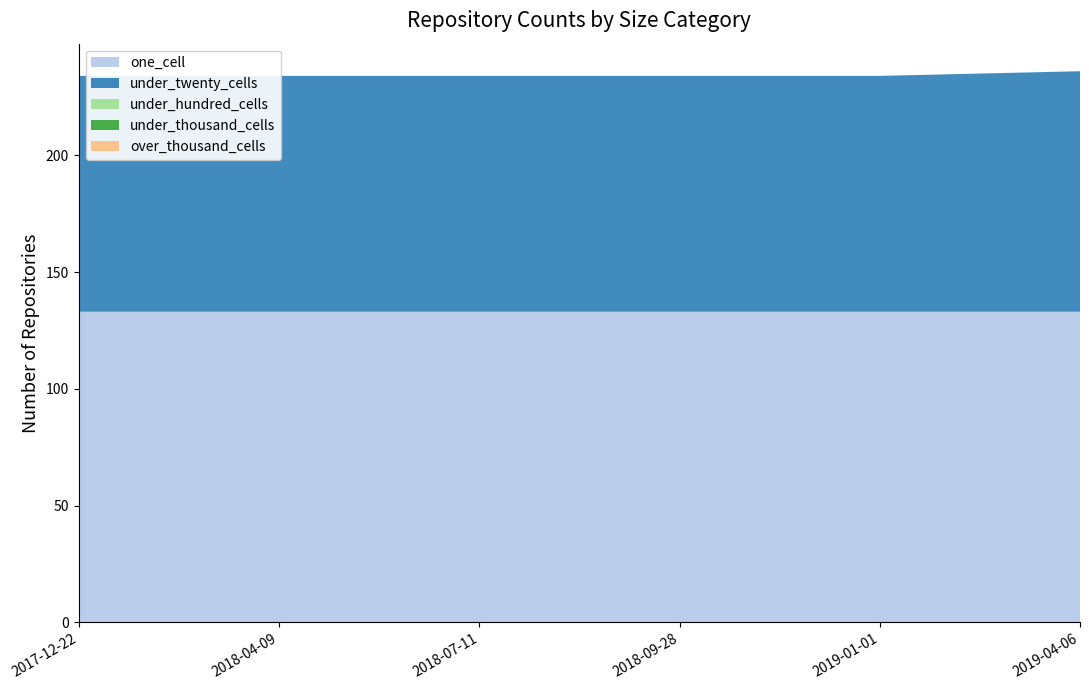

Reading right to left, what are all the values shown in this chart?

one_cell: 2019-04-06=133	2019-01-01=133	2018-09-28=133	2018-07-11=133	2018-04-09=133	2017-12-22=133
under_twenty_cells: 2019-04-06=103	2019-01-01=101	2018-09-28=101	2018-07-11=101	2018-04-09=101	2017-12-22=101
under_hundred_cells: 2019-04-06=0	2019-01-01=0	2018-09-28=0	2018-07-11=0	2018-04-09=0	2017-12-22=0
under_thousand_cells: 2019-04-06=0	2019-01-01=0	2018-09-28=0	2018-07-11=0	2018-04-09=0	2017-12-22=0
over_thousand_cells: 2019-04-06=0	2019-01-01=0	2018-09-28=0	2018-07-11=0	2018-04-09=0	2017-12-22=0